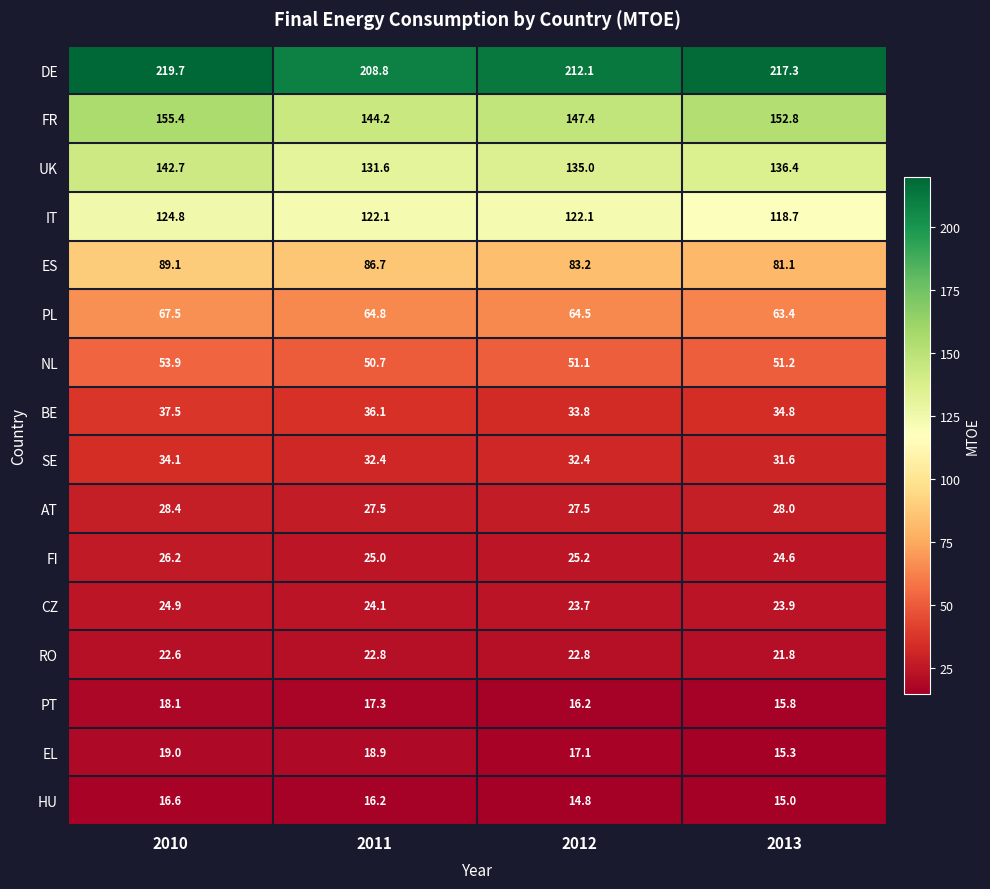

Where is HU nearest to the value 15?

2013